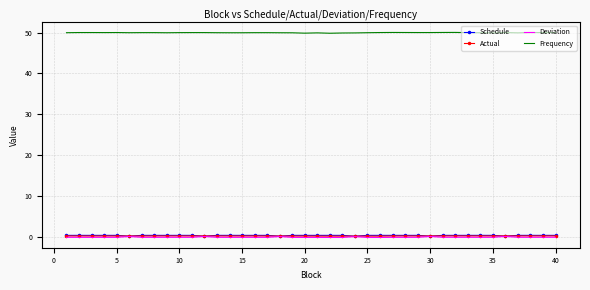

What is the greatest value displayed?

50.0